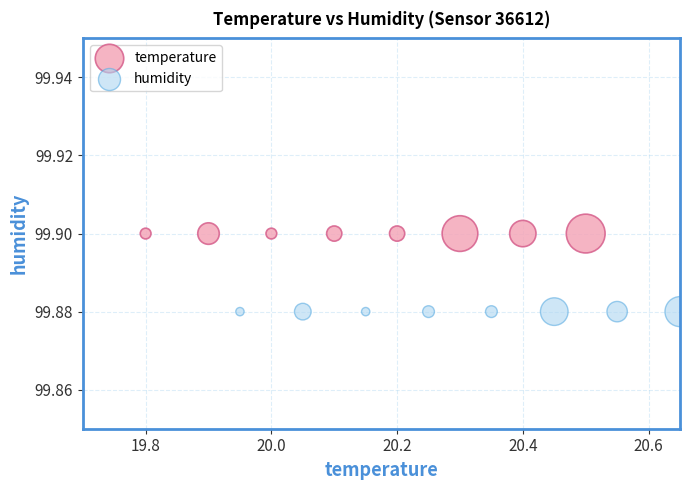

Which series reaches the minimum Y coordinate?

humidity